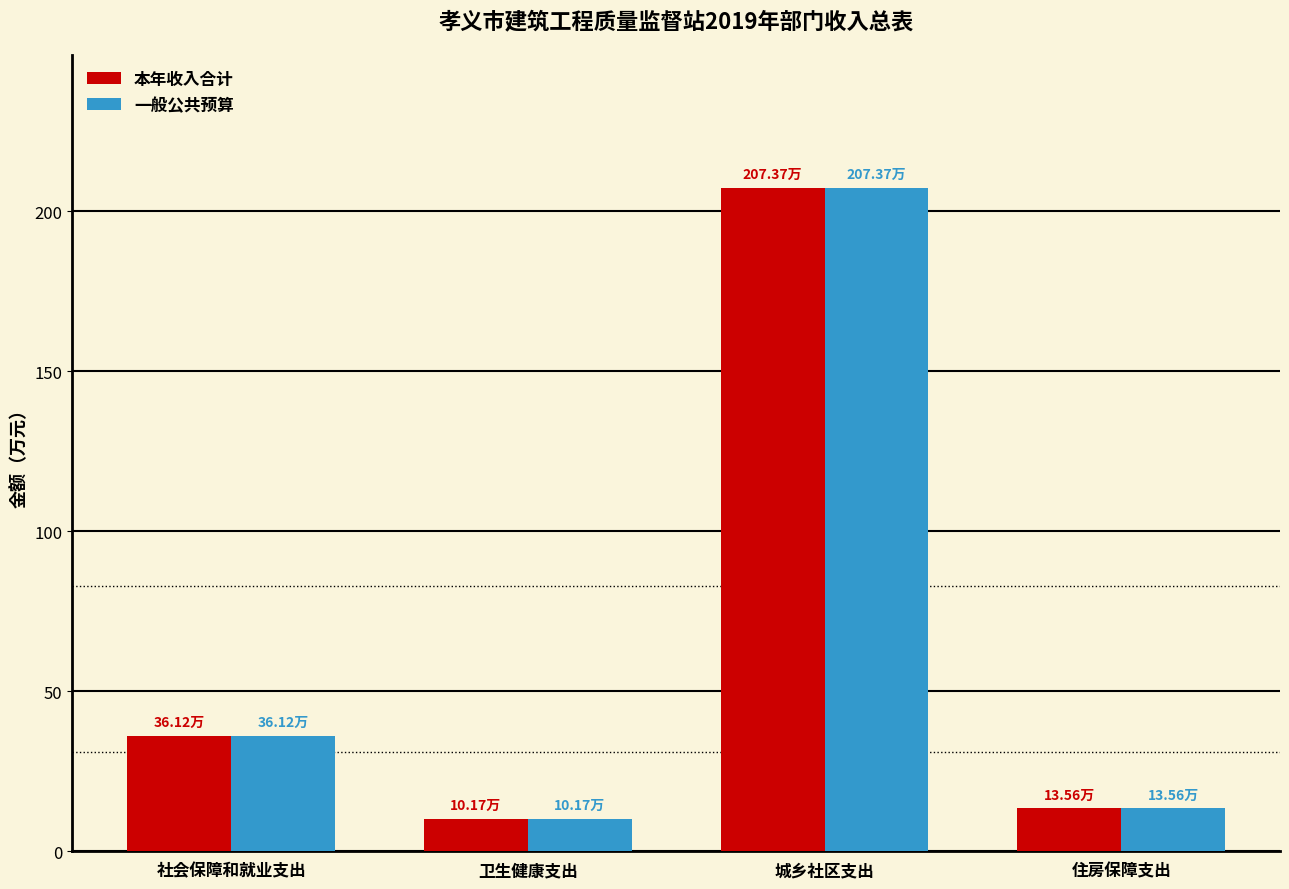

Reading left to right, transcribe all the data shown in this chart.

本年收入合计: 社会保障和就业支出=36.1	卫生健康支出=10.2	城乡社区支出=207.4	住房保障支出=13.6
一般公共预算: 社会保障和就业支出=36.1	卫生健康支出=10.2	城乡社区支出=207.4	住房保障支出=13.6